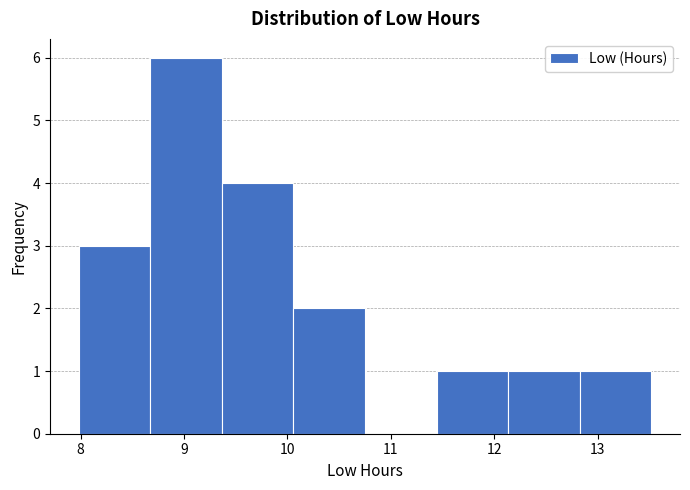

Reading left to right, list every bar in this chart as the range it spans on the x-axis followed by its height. Neither the bar edges nor the heights are printed on the chart, so give them approximately, as read against the axes.

8.0 to 8.7: 3
8.7 to 9.4: 6
9.4 to 10.1: 4
10.1 to 10.8: 2
10.8 to 11.4: 0
11.4 to 12.1: 1
12.1 to 12.8: 1
12.8 to 13.5: 1